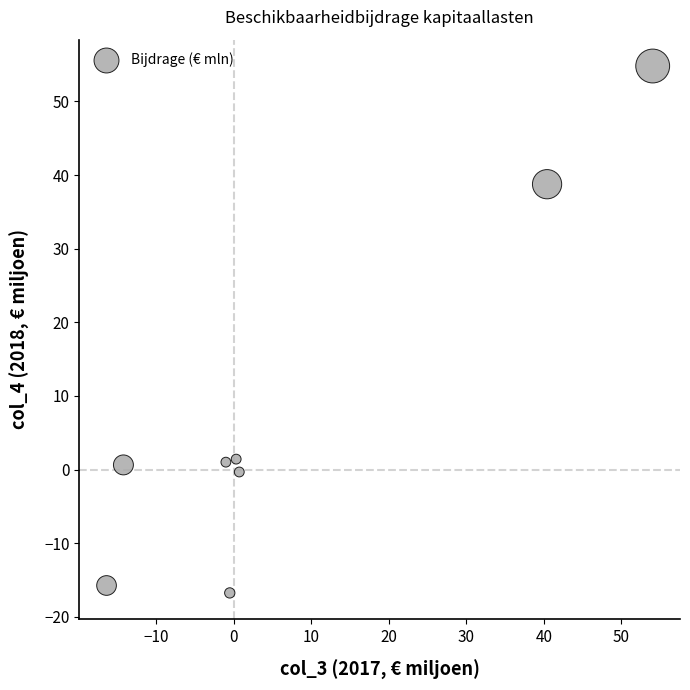

What is the average Y value?

8.0